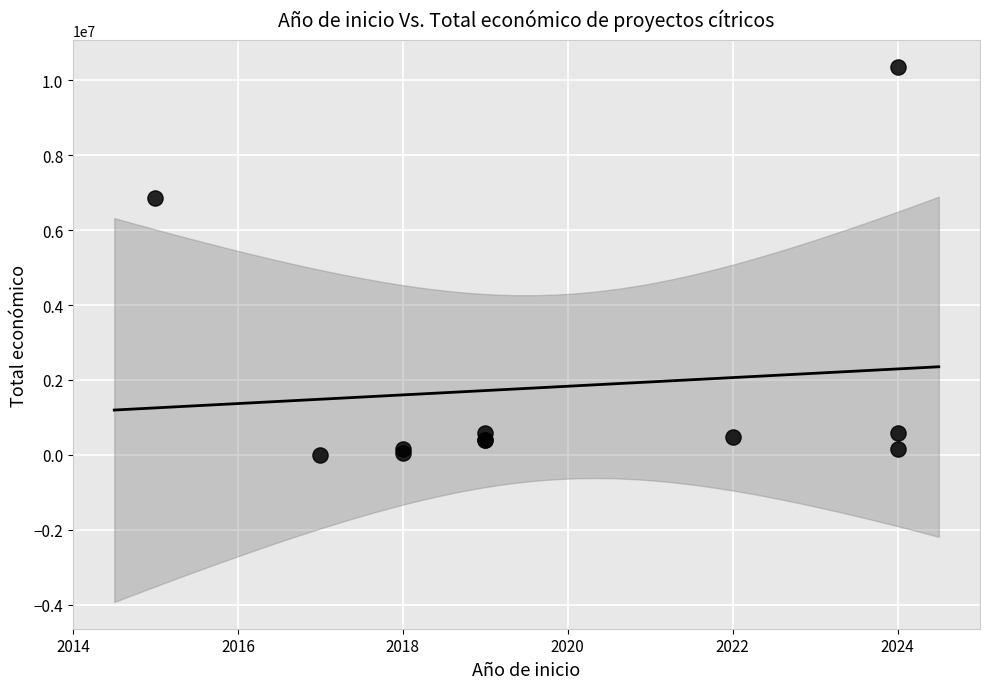

What Y value in the scatter plot is closest to 5176636?

6850000.0